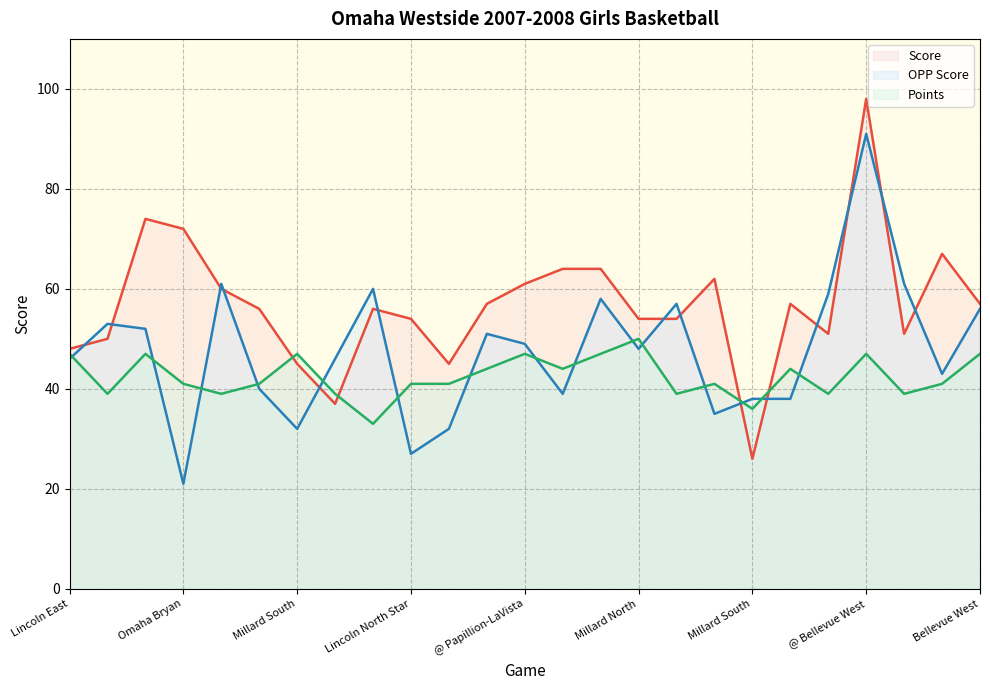

Which series has the widest spread of values?

Score